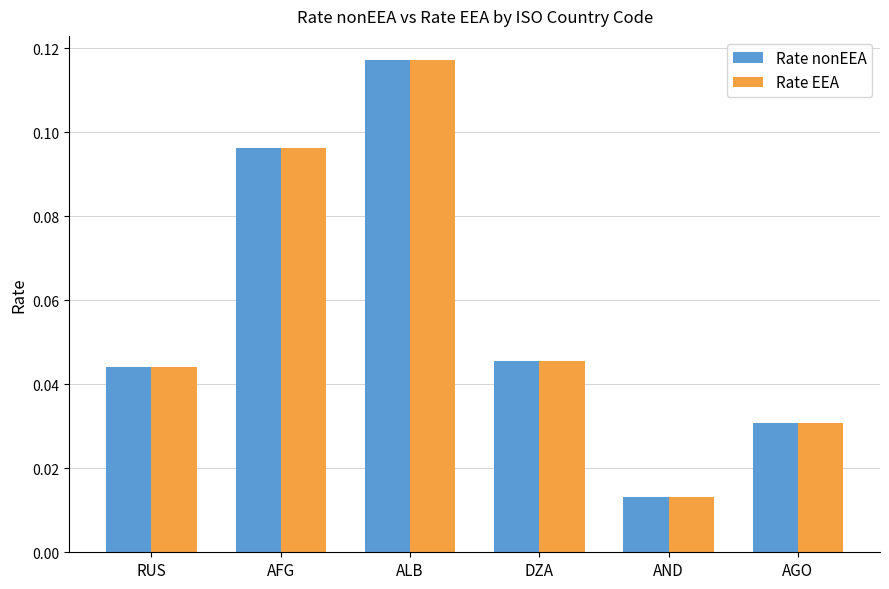

What is the label of the 2nd bar from the right?

AND